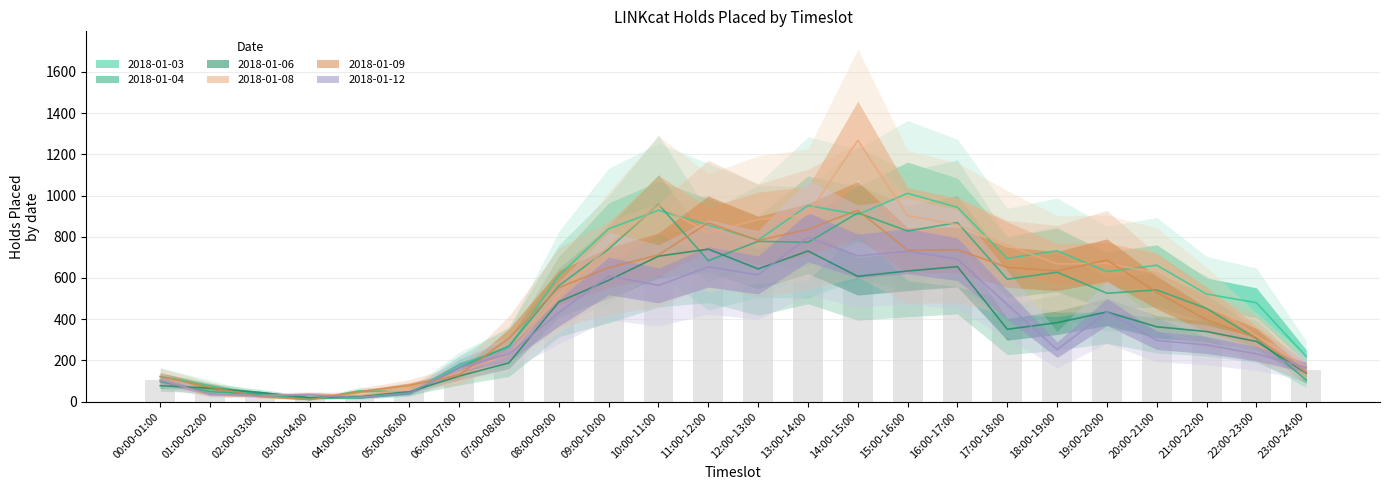

What is the total value across all series at 16:00-17:00?

4753